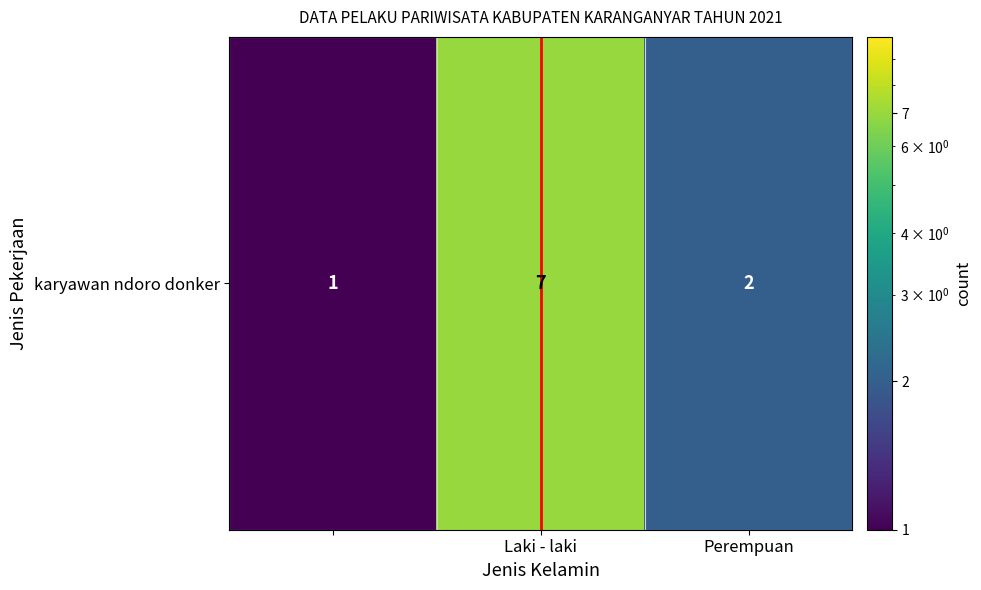

Which has a higher value, Perempuan or Laki - laki?

Laki - laki